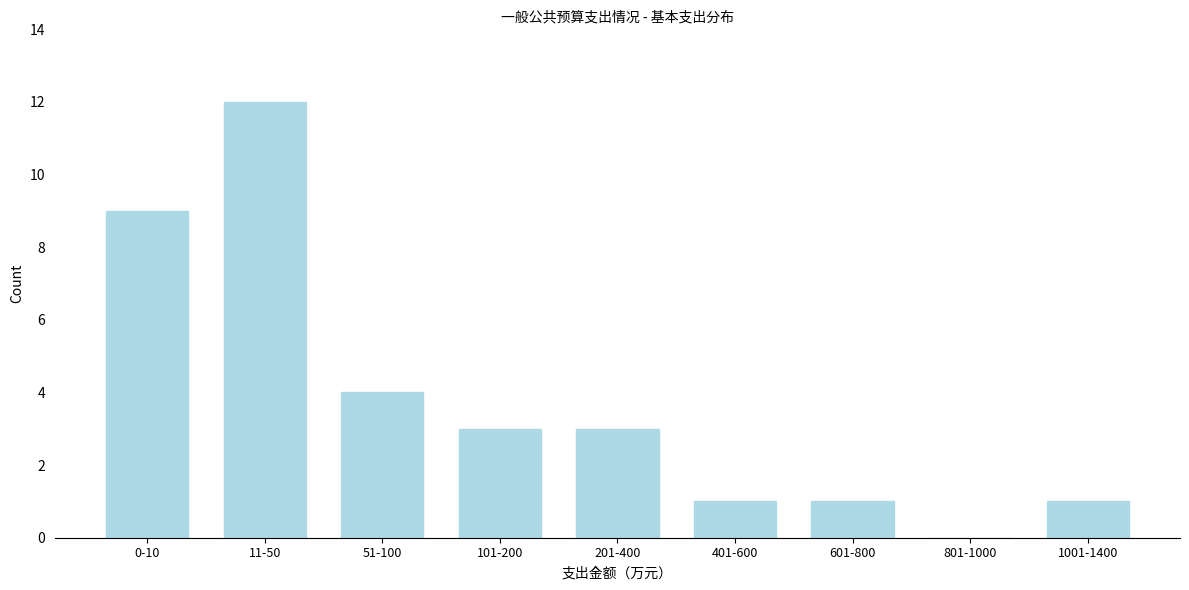

Reading left to right, extract all data points from this chart.

0-10=9	11-50=12	51-100=4	101-200=3	201-400=3	401-600=1	601-800=1	801-1000=0	1001-1400=1